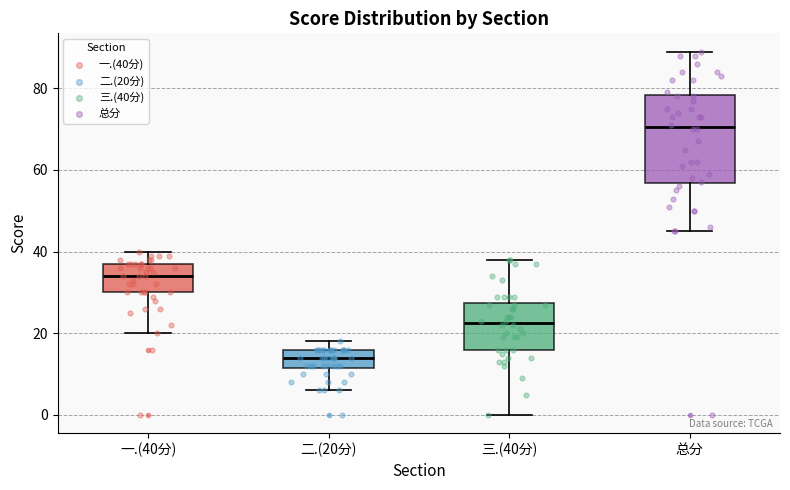

Reading left to right, read every box against the y-axis: the position of its median line, the range the box covers, and the ends of its whiskers. The values are not printed on the chart, so give them approximately, as read against the axis.

一.(40分): median 34, box 30 to 38, whiskers 20 to 40
二.(20分): median 14, box 12 to 16, whiskers 6 to 18
三.(40分): median 22, box 16 to 28, whiskers 0 to 38
总分: median 70, box 56 to 78, whiskers 46 to 90